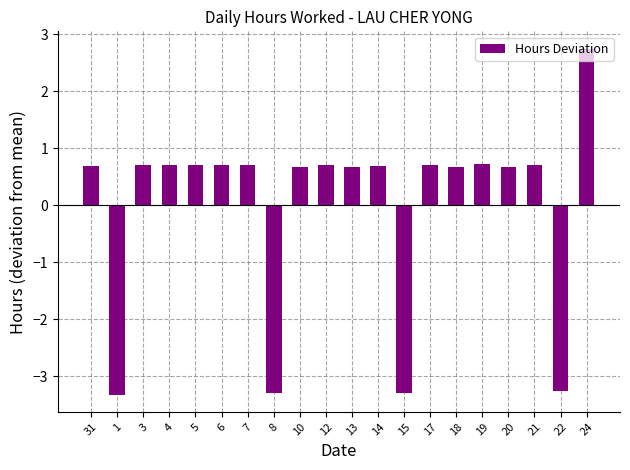

The chart shows a value of -5.4 at 15. True or false?

False